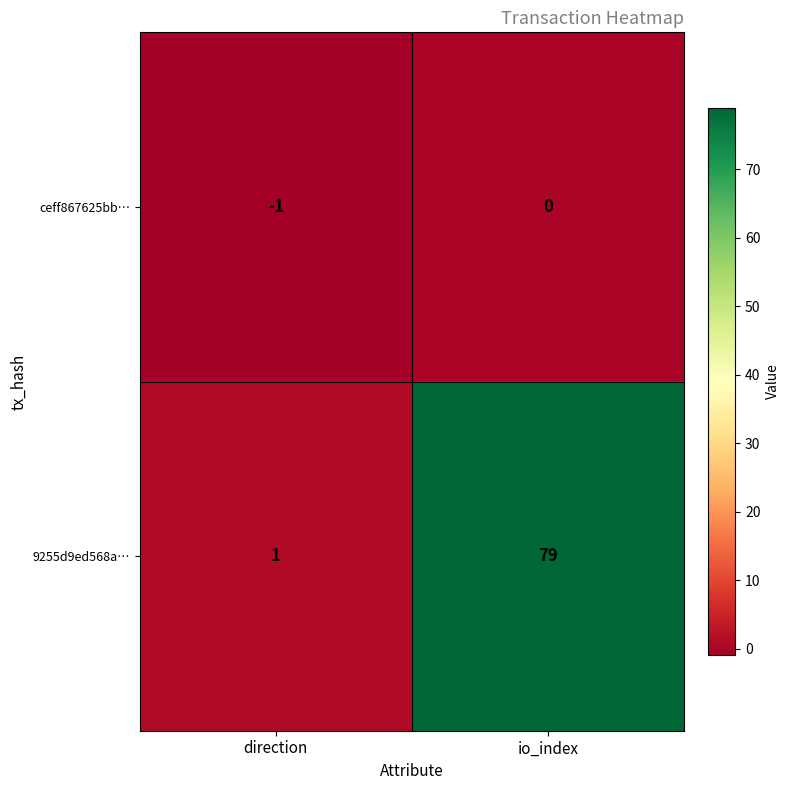

What is the difference between the highest and lowest values at io_index?

79